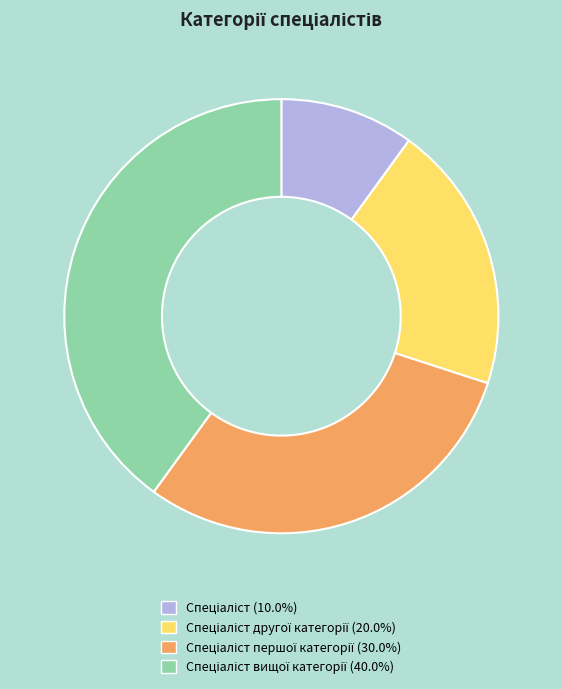

Does any single category account for the majority?

No